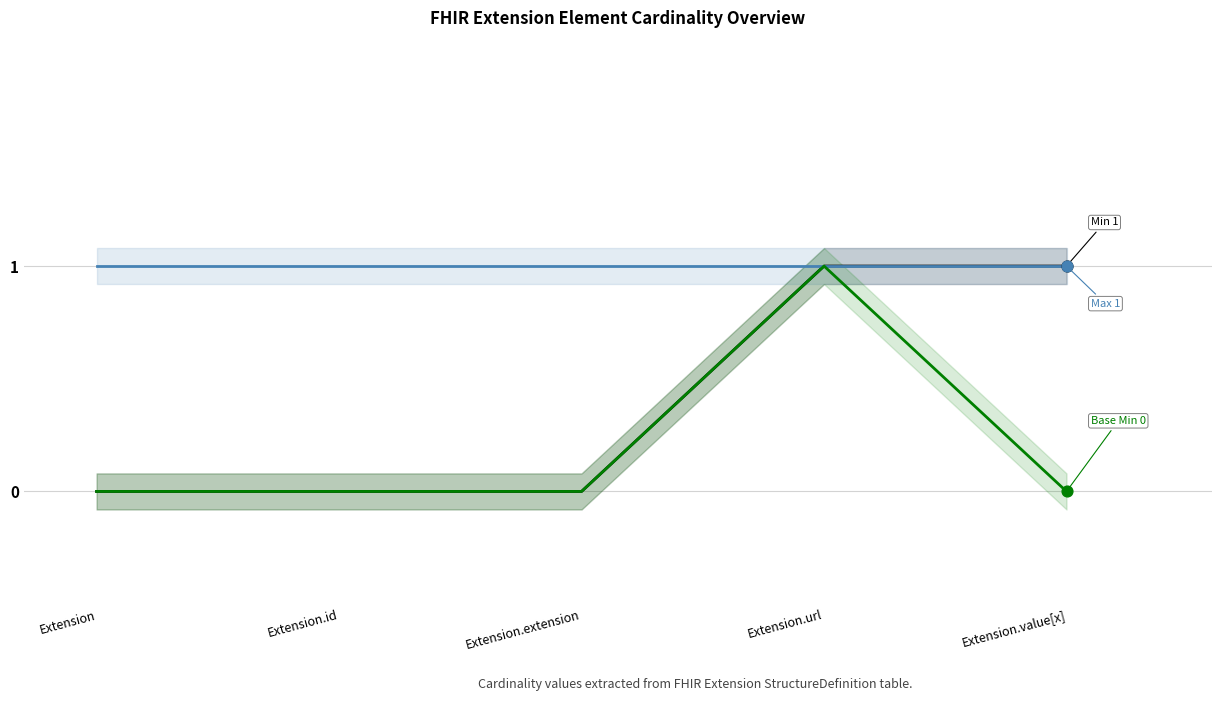

Is the value of Max at Extension.extension greater than the value of Min at Extension.id?

Yes